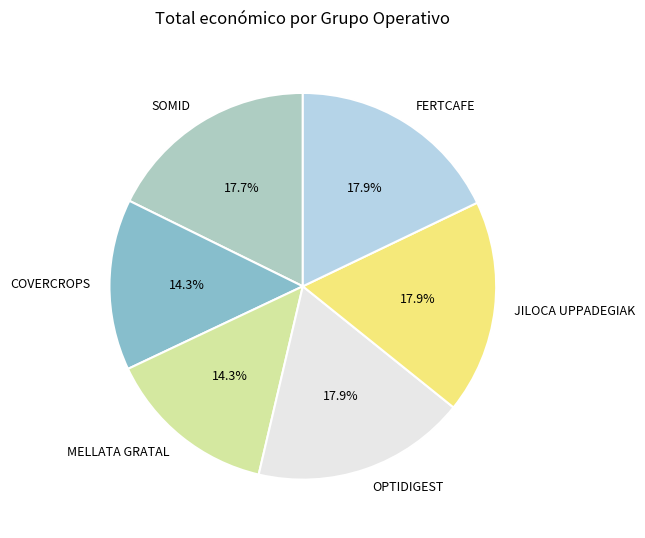

What percentage is the COVERCROPS slice, to the nearest percent?

14%